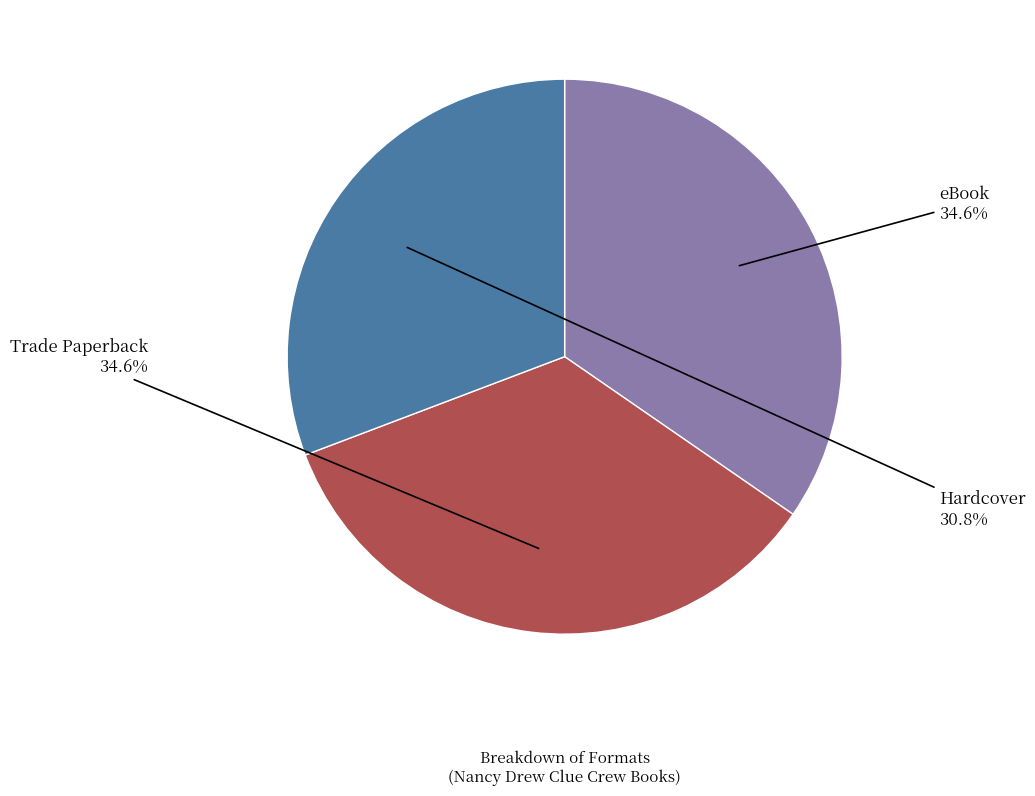

What is the smallest slice in the pie chart?

Hardcover